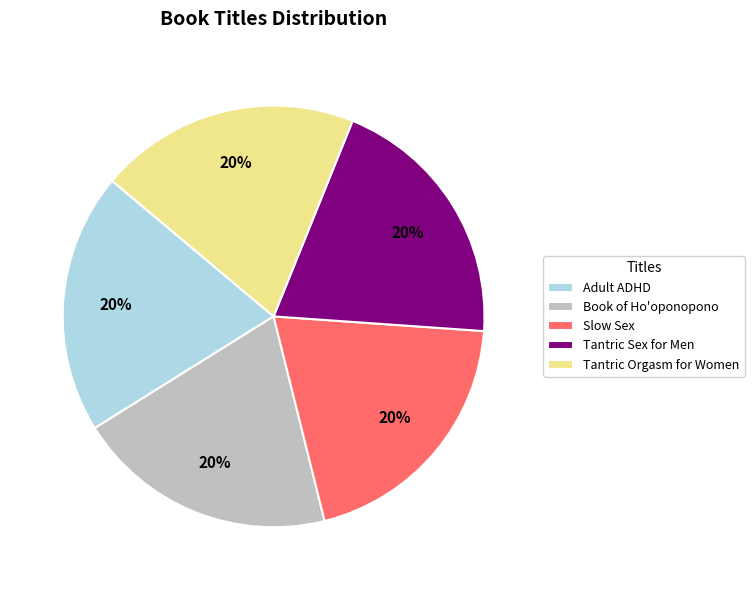

Does Slow Sex represent more than half of the total?

No